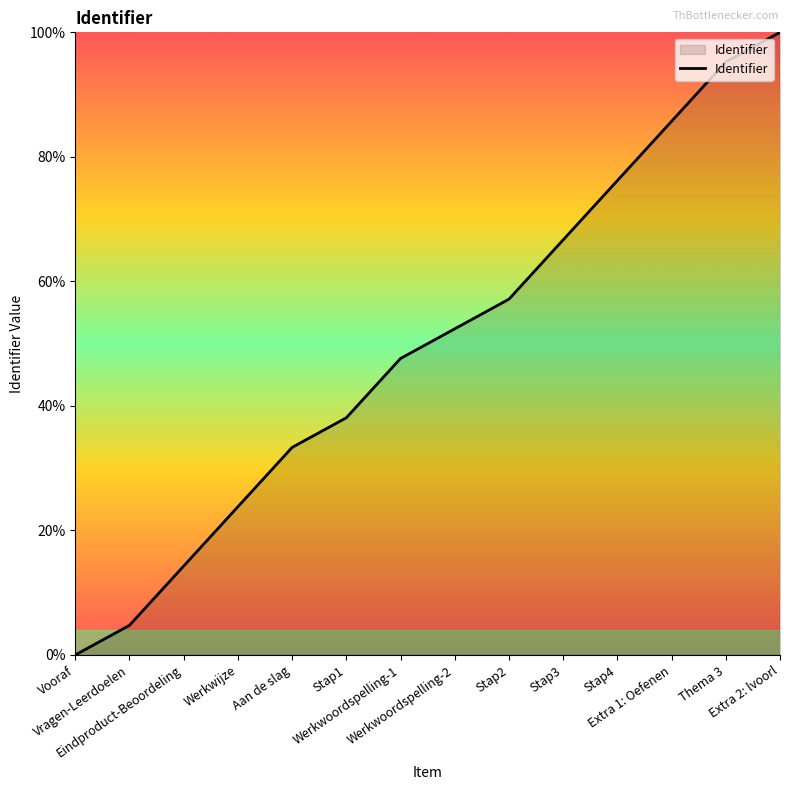

Which category has the lowest value across all series?

Vooraf